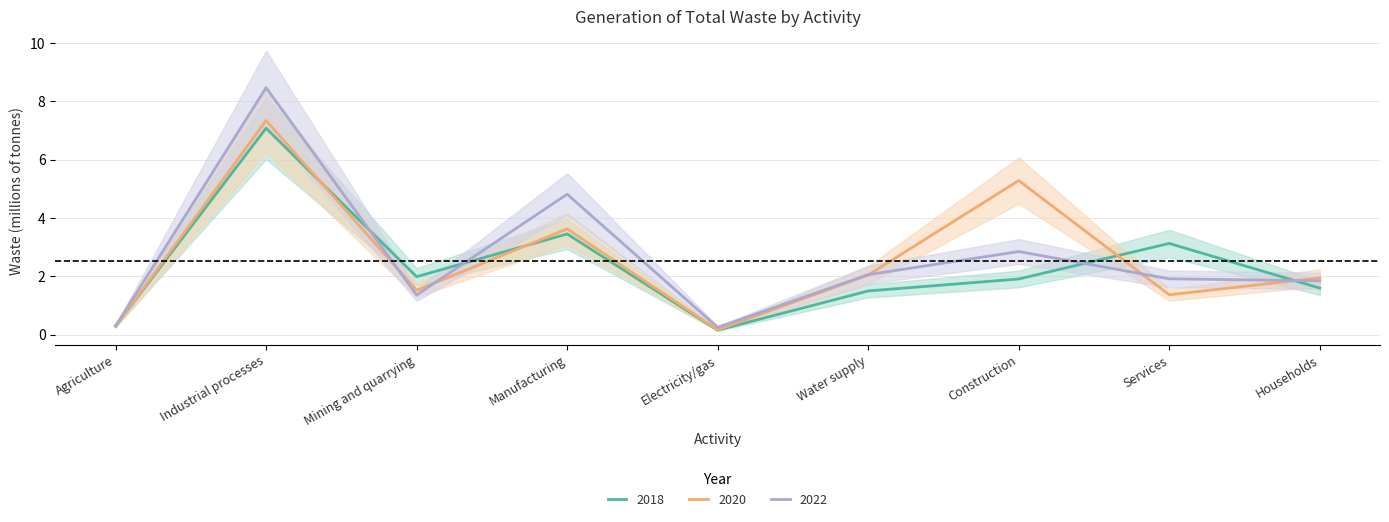

Which series has the largest range (max minus min)?

2022